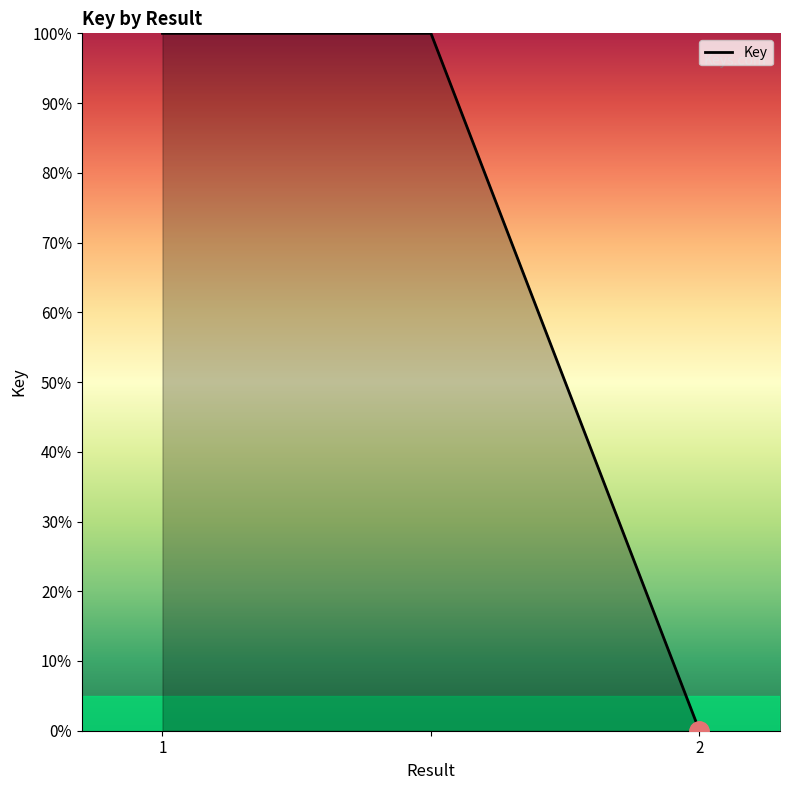

How many lines are shown in the chart?

1